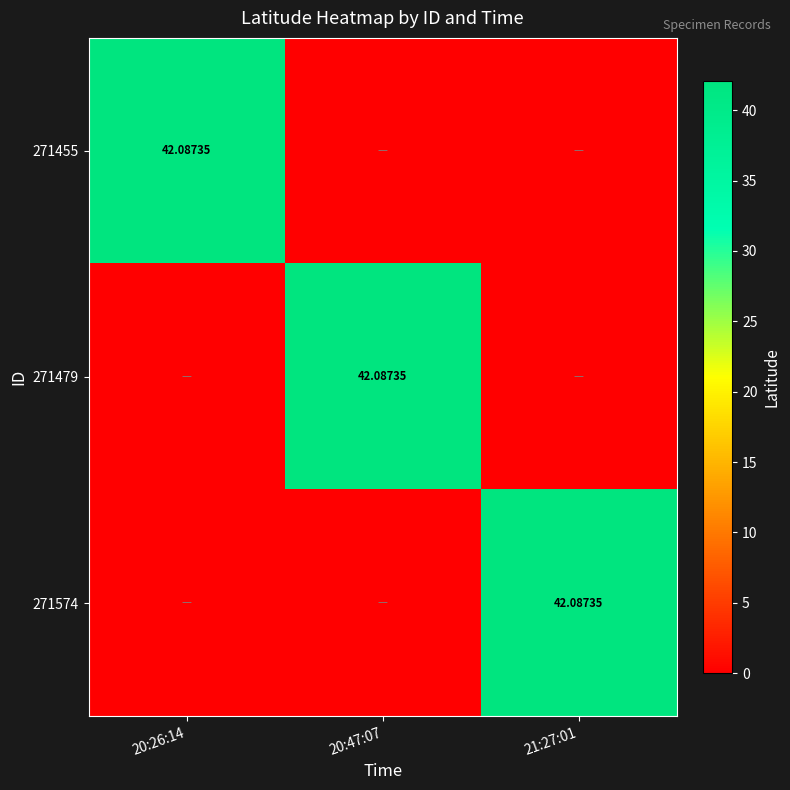

Rank the series at 20:47:07 from lowest to highest value.

271455, 271574, 271479